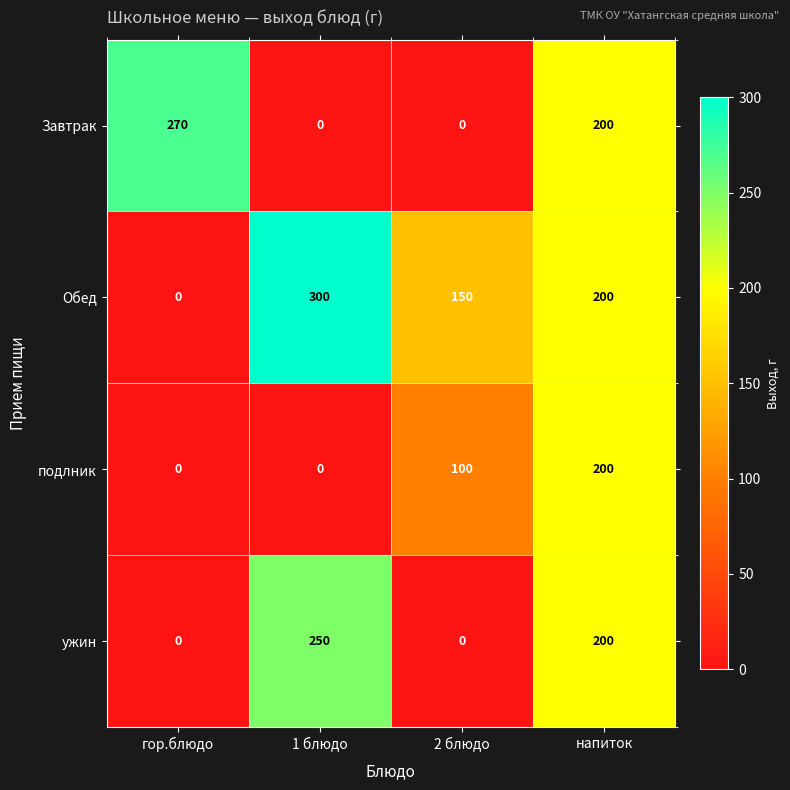

Reading right to left, extract all data points from this chart.

Завтрак: 200	0	0	270
Обед: 200	150	300	0
подлник: 200	100	0	0
ужин: 200	0	250	0